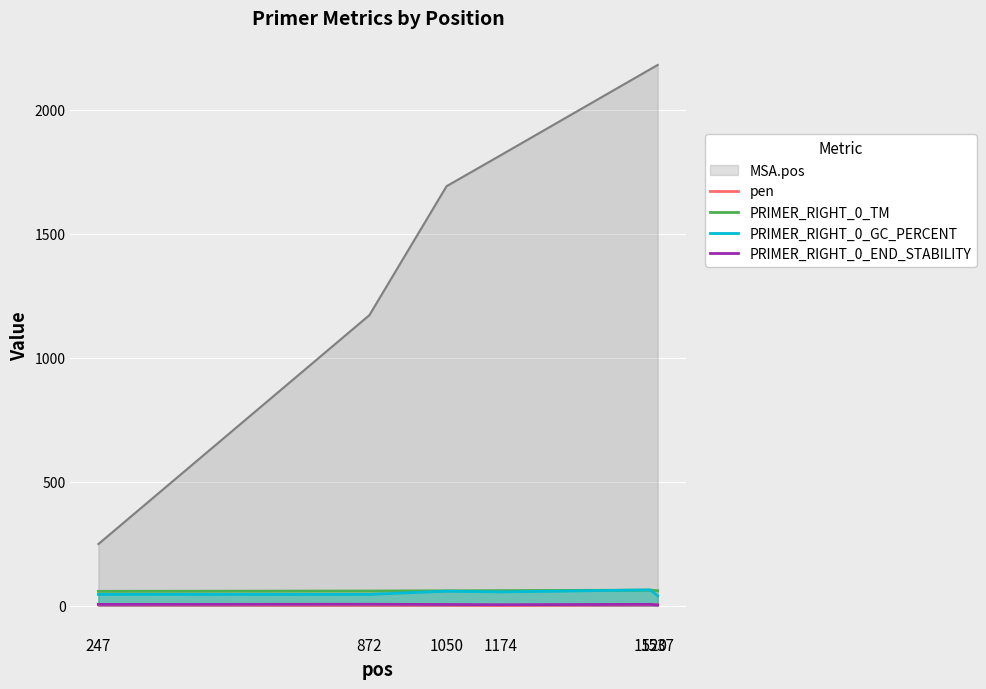

Rank the categories by PRIMER_RIGHT_0_GC_PERCENT value from highest to lowest.

1520, 1050, 1174, 247, 872, 1537